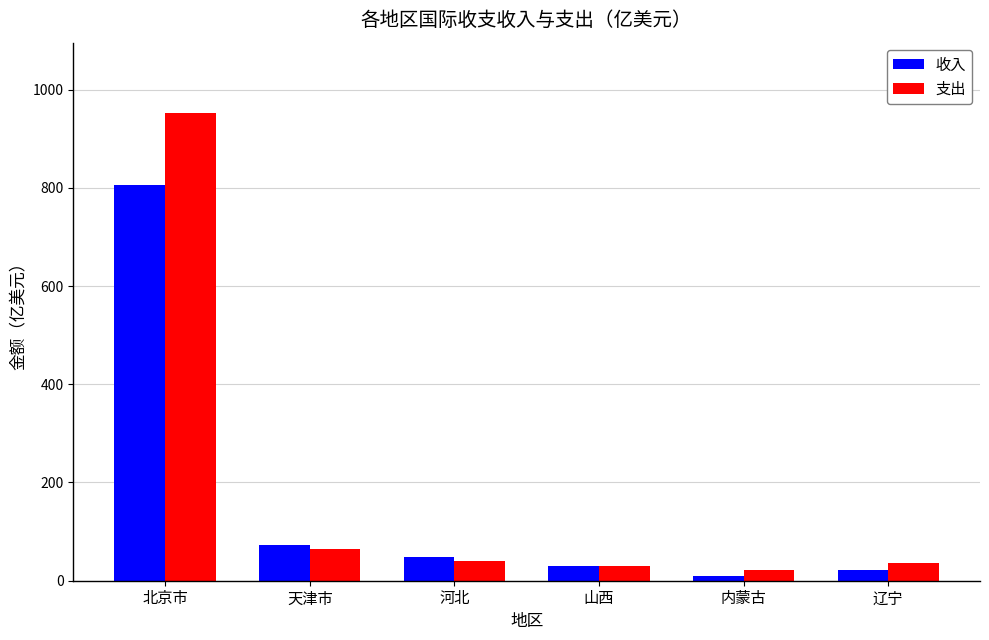

Which series changed the most between 北京市 and 河北?

支出